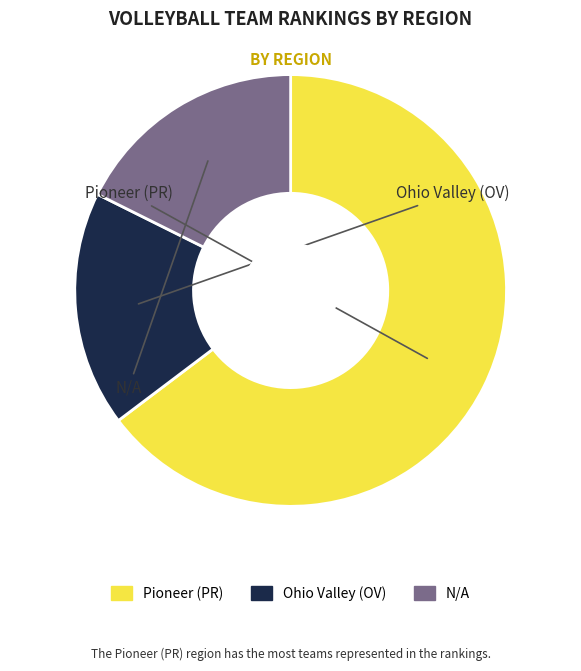

Which slice is the largest?

Pioneer (PR)